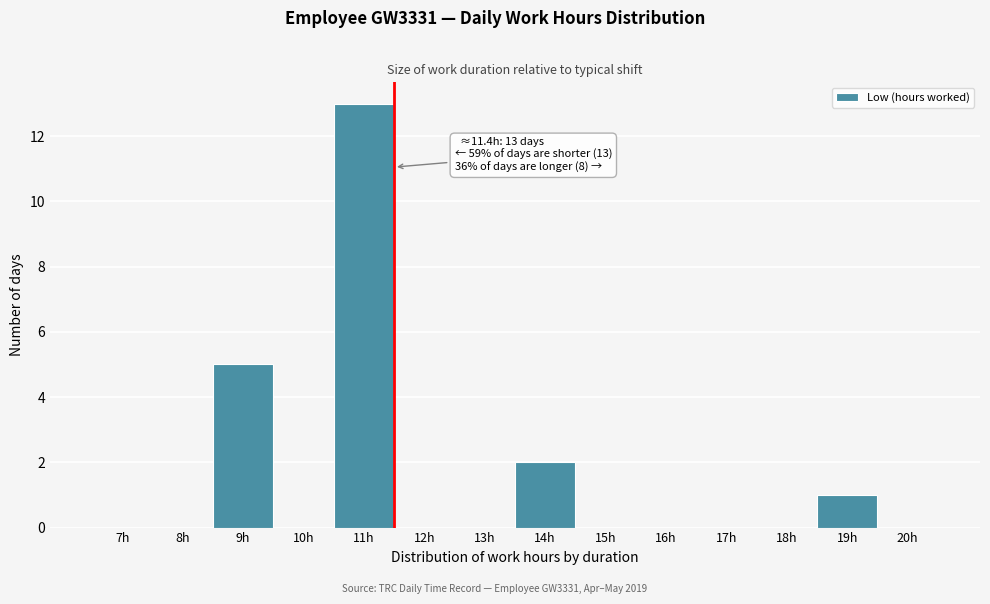

Reading left to right, list all the values displayed in this chart.

7h=0	8h=0	9h=5	10h=0	11h=13	12h=0	13h=0	14h=2	15h=0	16h=0	17h=0	18h=0	19h=1	20h=0